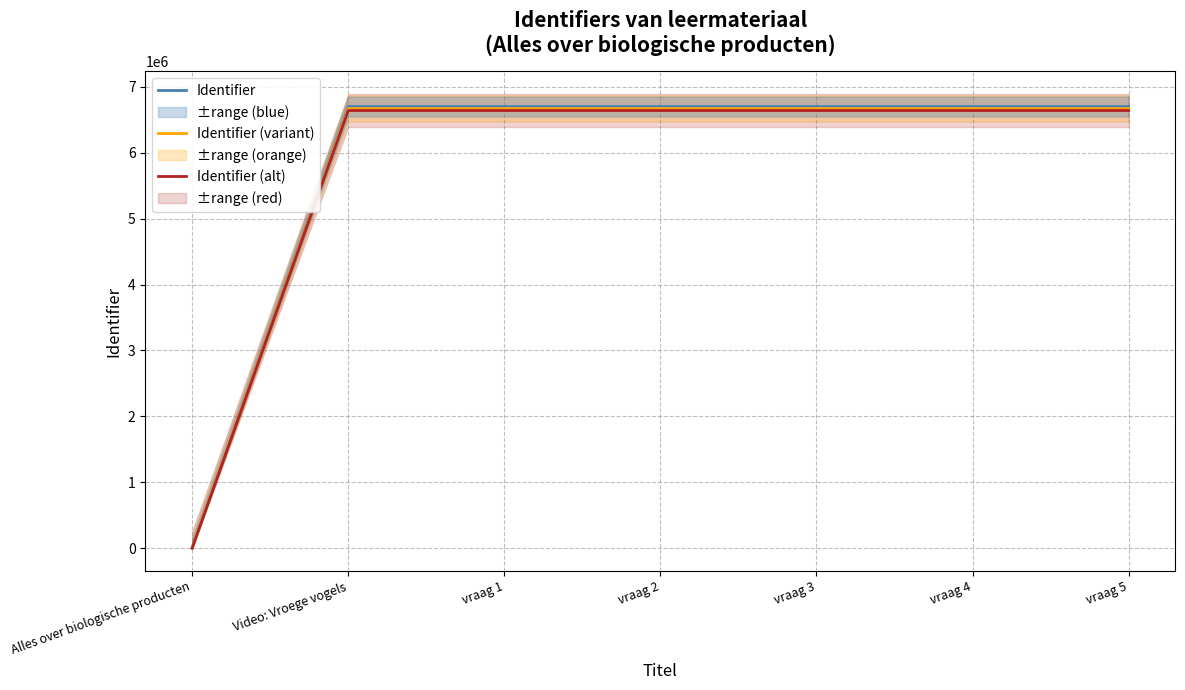

How many data points in Identifier are less than 6700626?

3